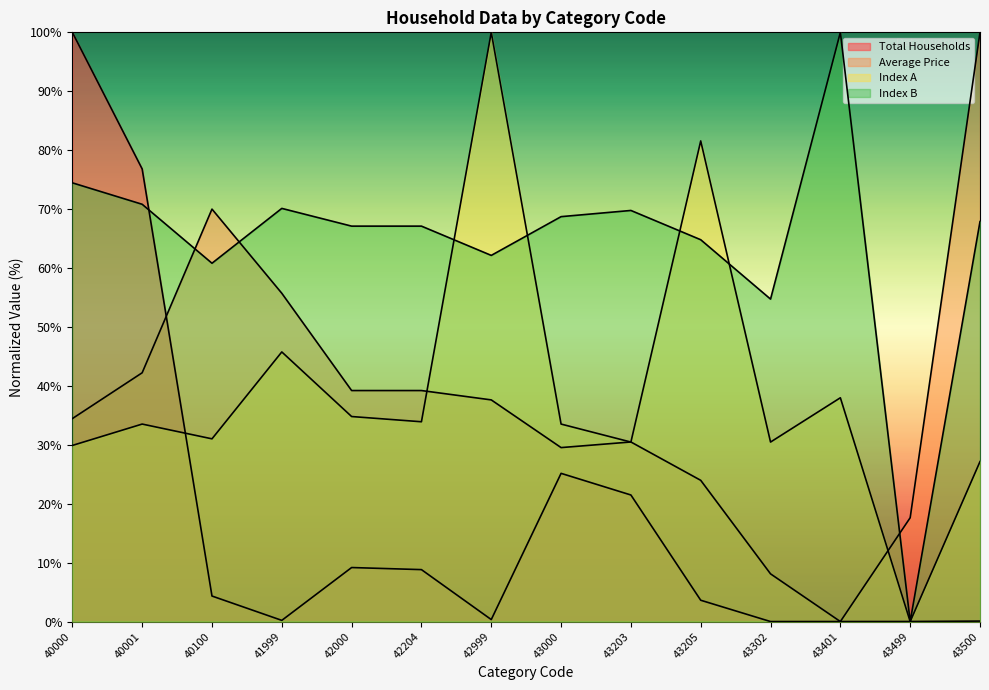

Reading left to right, what are all the values shown in this chart?

Total Households: 40000=100.0	40001=76.8	40100=4.3	41999=0.2	42000=9.2	42204=8.8	42999=0.3	43000=25.2	43203=21.5	43205=3.6	43302=0.0	43401=0.0	43499=0.0	43500=0.1
Average Price: 40000=34.4	40001=42.2	40100=70.0	41999=55.7	42000=39.2	42204=39.2	42999=37.6	43000=29.5	43203=30.5	43205=24.0	43302=8.1	43401=0.0	43499=17.6	43500=100.0
Index A: 40000=29.9	40001=33.5	40100=31.0	41999=45.8	42000=34.8	42204=33.9	42999=100.0	43000=33.5	43203=30.5	43205=81.6	43302=30.5	43401=38.0	43499=0.0	43500=27.1
Index B: 40000=74.5	40001=70.8	40100=60.8	41999=70.1	42000=67.1	42204=67.1	42999=62.1	43000=68.7	43203=69.8	43205=64.8	43302=54.7	43401=100.0	43499=0.0	43500=67.9